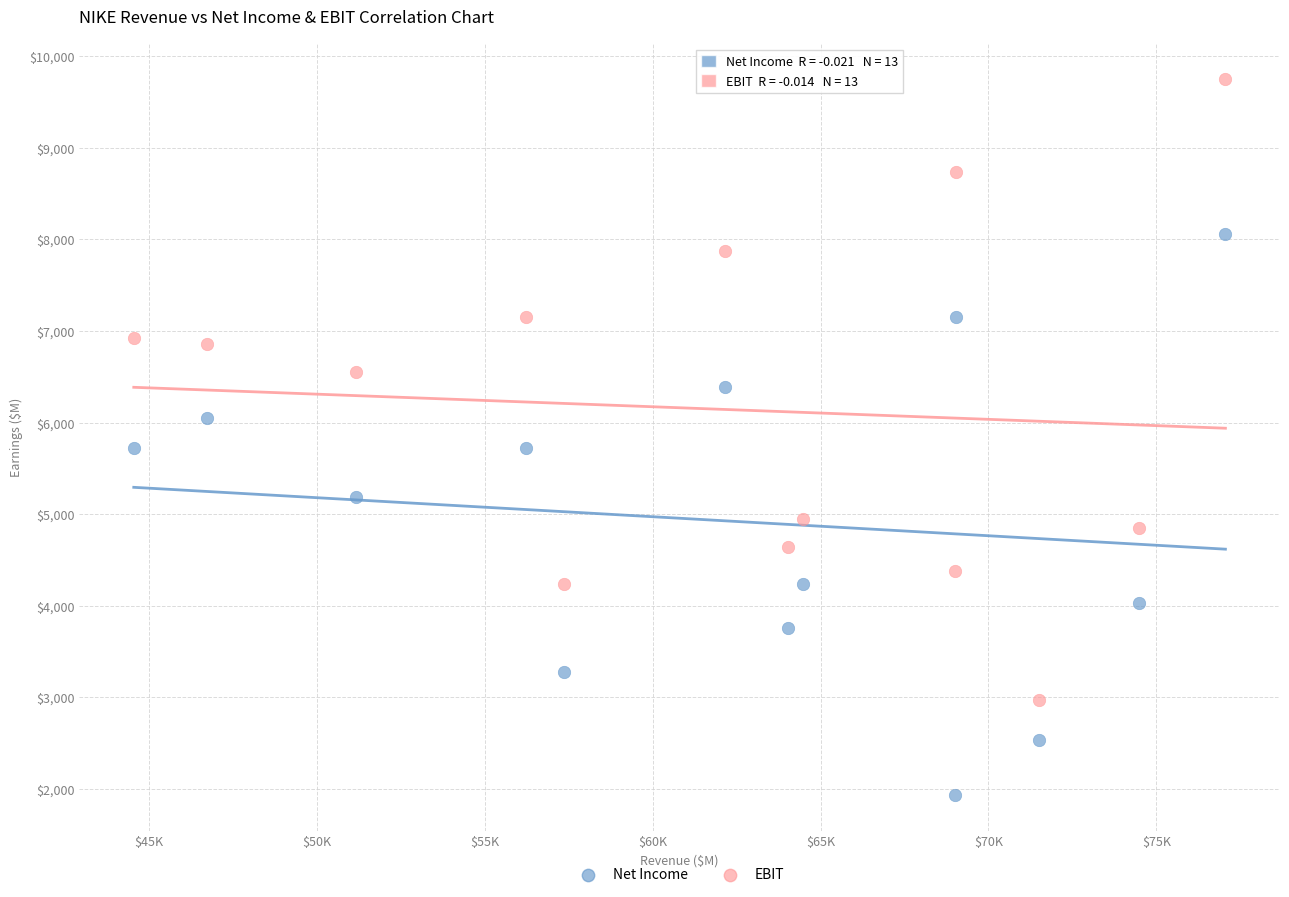

Which series has the widest spread of Y values?

EBIT